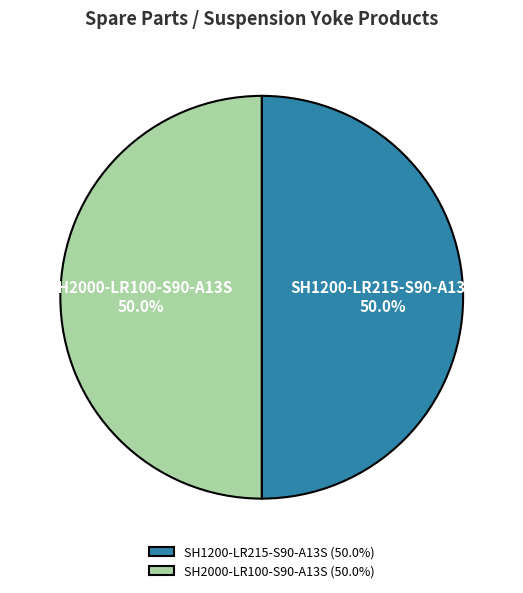

How many slices are in this pie chart?

2